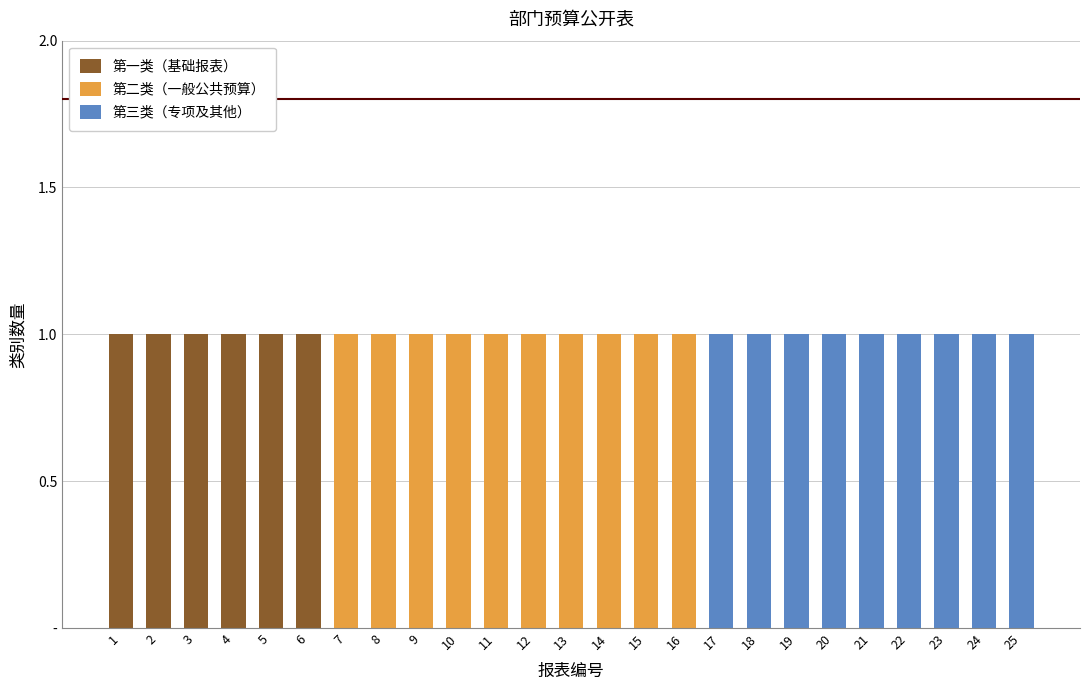

Rank the series by their maximum value, from highest to lowest.

第一类（基础报表）, 第二类（一般公共预算）, 第三类（专项及其他）